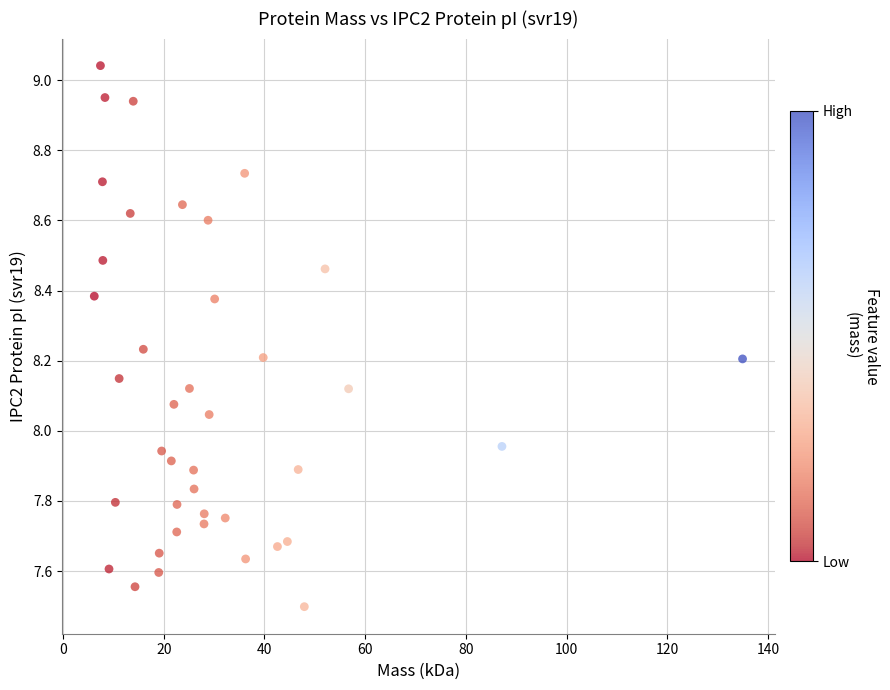

What is the range of X values (max minus min)?

128.7